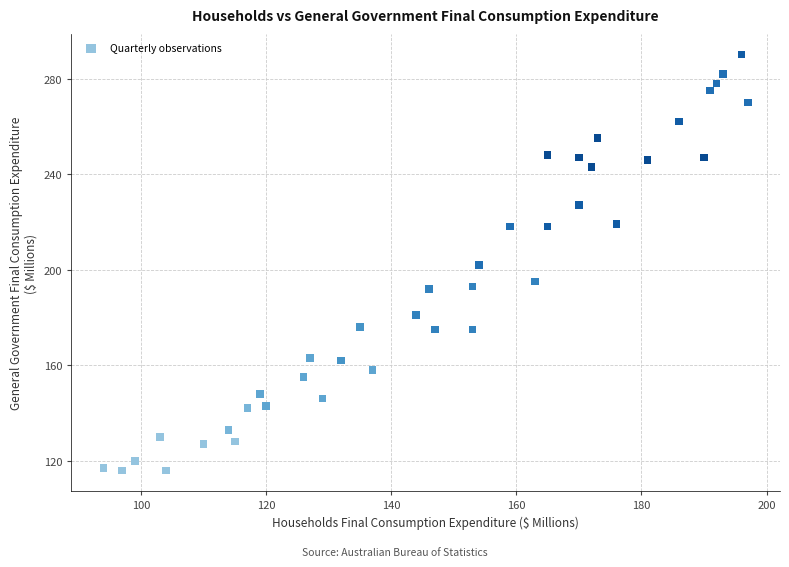

What is the range of Y values (max minus min)?

174